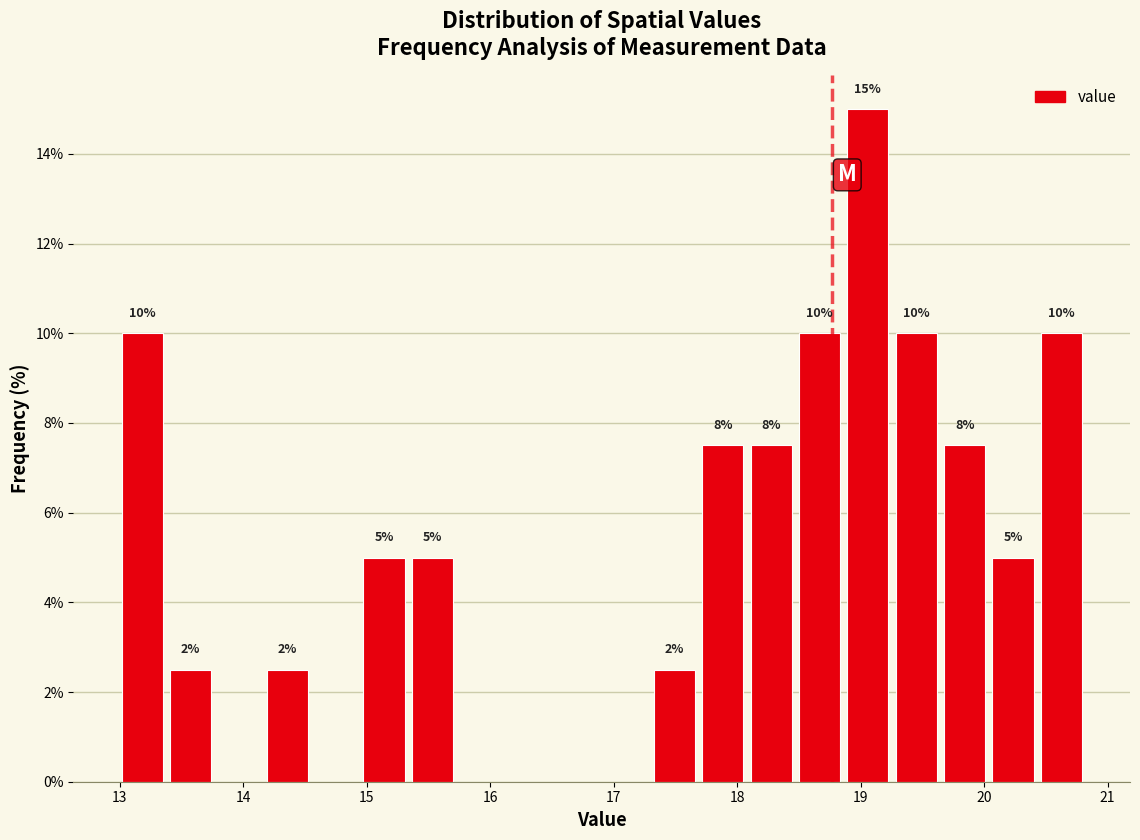

Read against the x-axis, roughly where is the centre of the tallest bar?

19.1